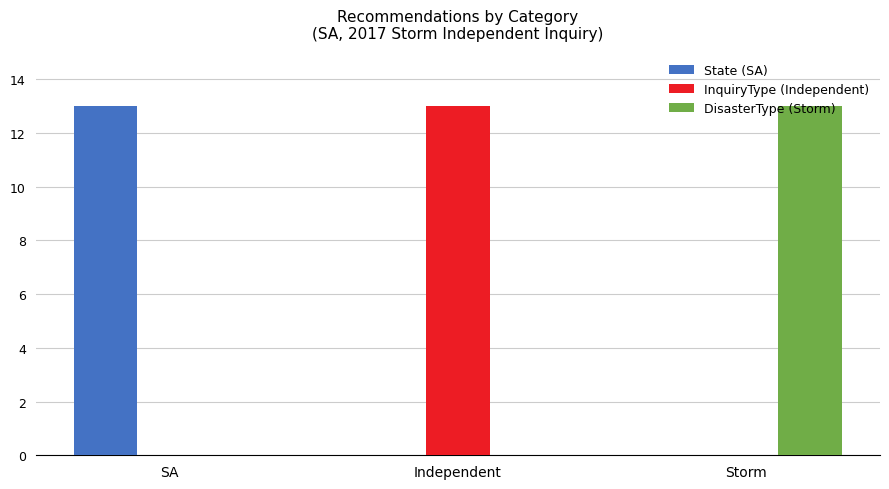

How many groups of bars are there?

3